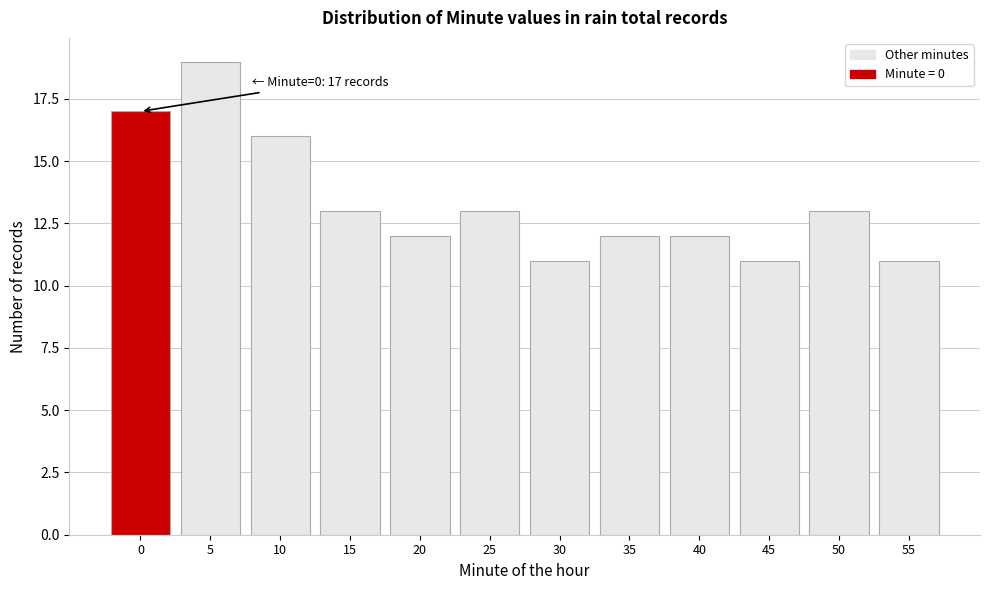

Reading left to right, what are all the values shown in this chart?

17	19	16	13	12	13	11	12	12	11	13	11